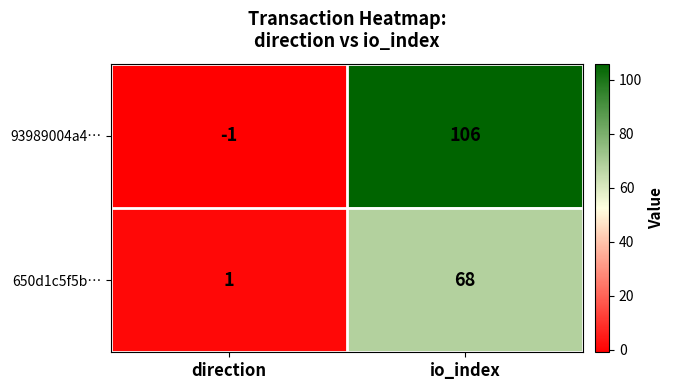

How many series are shown in this chart?

2